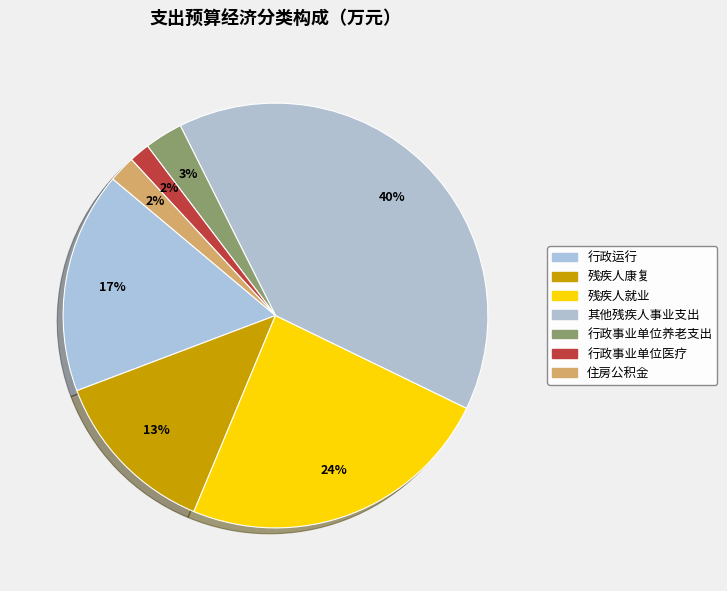

Rank the categories by value from lowest to highest.

行政事业单位医疗, 住房公积金, 行政事业单位养老支出, 残疾人康复, 行政运行, 残疾人就业, 其他残疾人事业支出